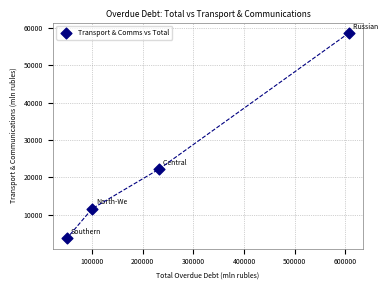

What Y value in the scatter plot is closest to 31128?

22144.9